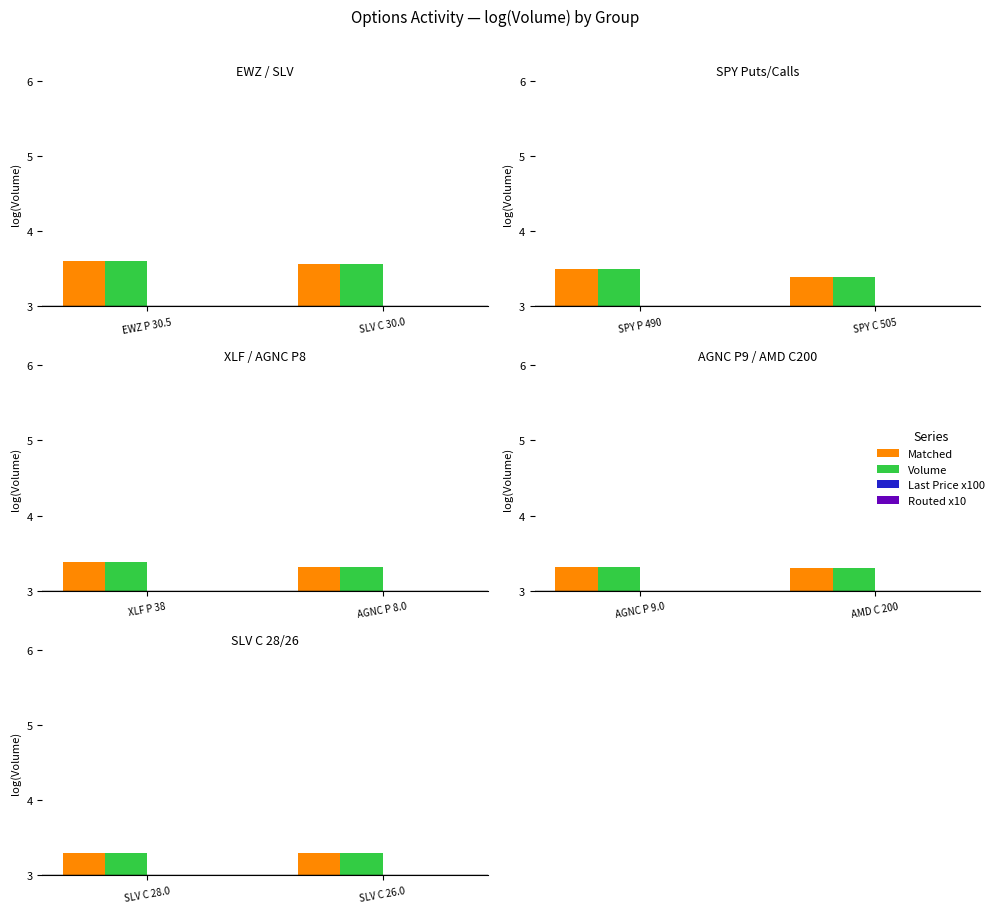

Does the chart contain any negative values?

No